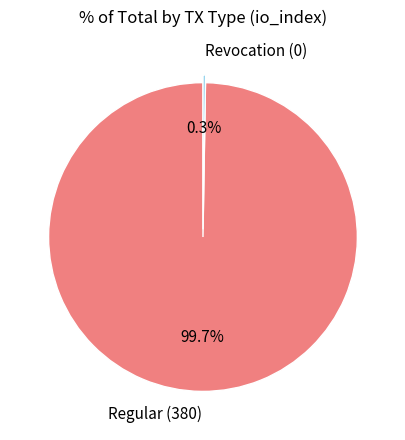

To the nearest percent, what is the average slice percentage?

50%